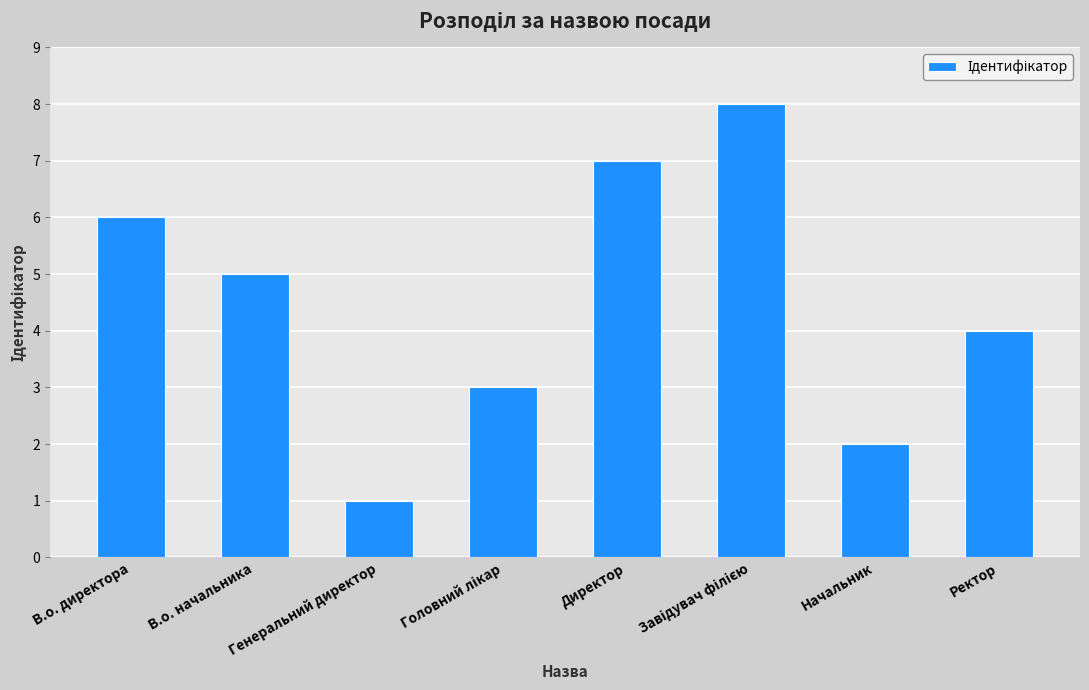

What is the label of the 3rd bar from the left?

Генеральний директор